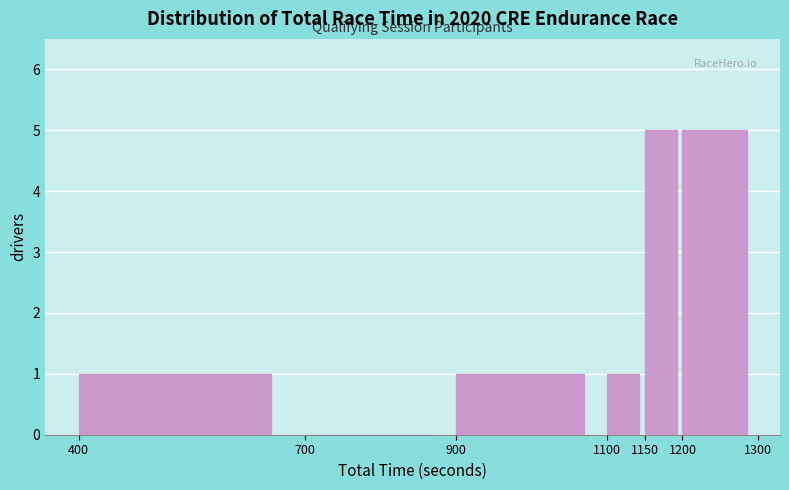

How tall is the bar that spans 1150 to 1200 on the x-axis? The values are not printed on the chart, so give them approximately, as read against the axis.

5